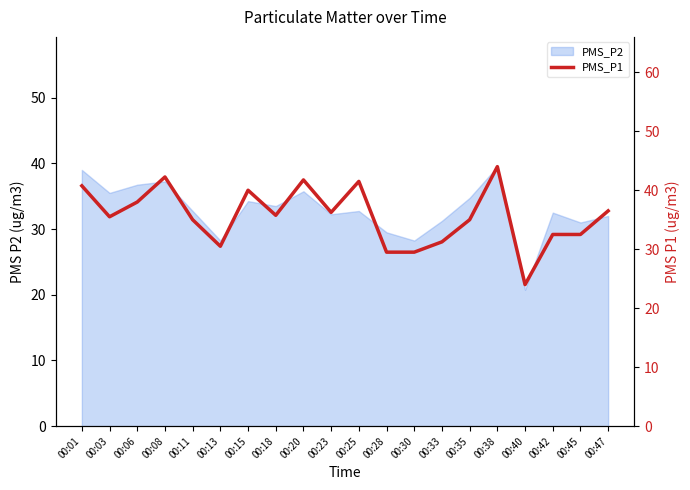

Read the value at 00:11.

35.0